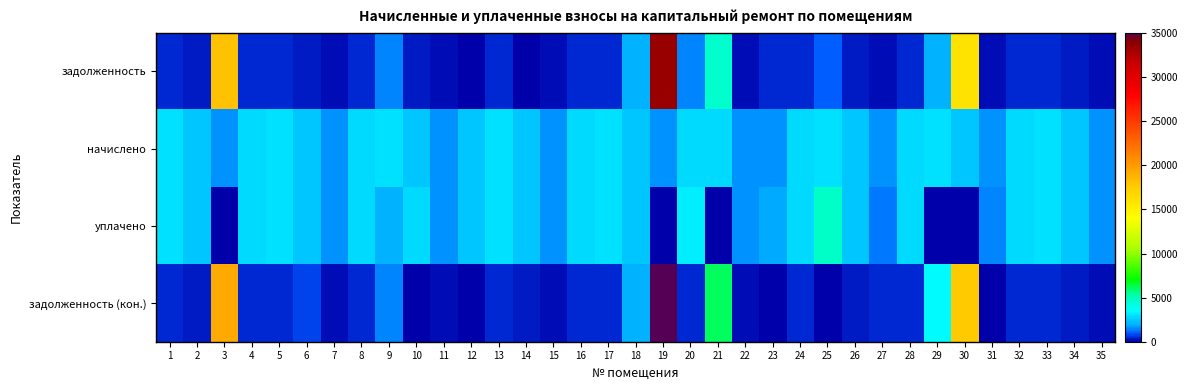

Rank the series by their average value, from highest to lowest.

задолженность (кон.), задолженность, начислено, уплачено